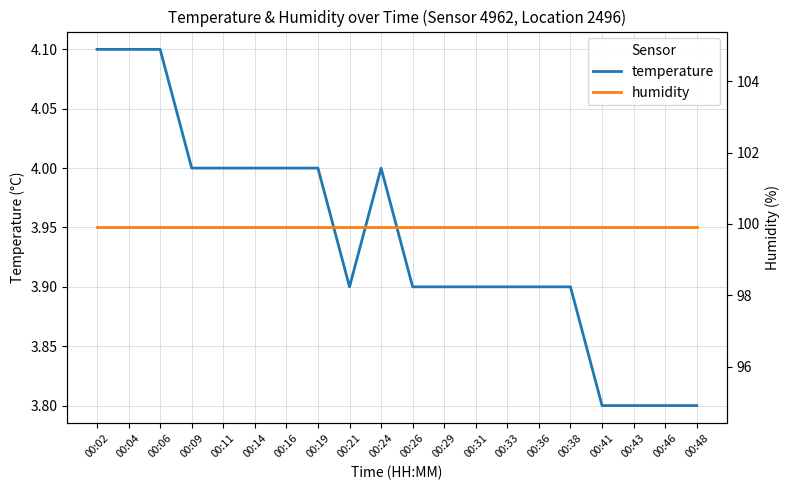

List the series in order of their peak value, lowest first.

temperature, humidity